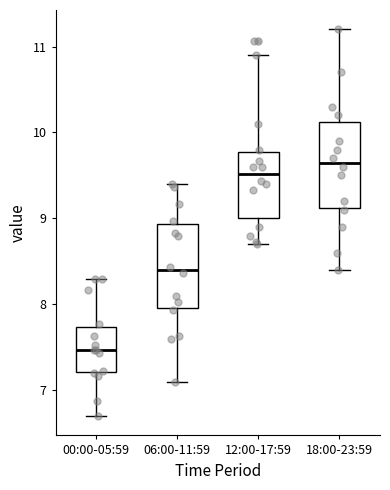

Reading left to right, read every box against the y-axis: the position of its median line, the range the box covers, and the ends of its whiskers. The values are not printed on the chart, so give them approximately, as read against the axis.

00:00-05:59: median 7.5, box 7.2 to 7.7, whiskers 6.7 to 8.3
06:00-11:59: median 8.4, box 8.0 to 8.9, whiskers 7.1 to 9.4
12:00-17:59: median 9.5, box 9.0 to 9.8, whiskers 8.7 to 10.9
18:00-23:59: median 9.7, box 9.1 to 10.1, whiskers 8.4 to 11.2